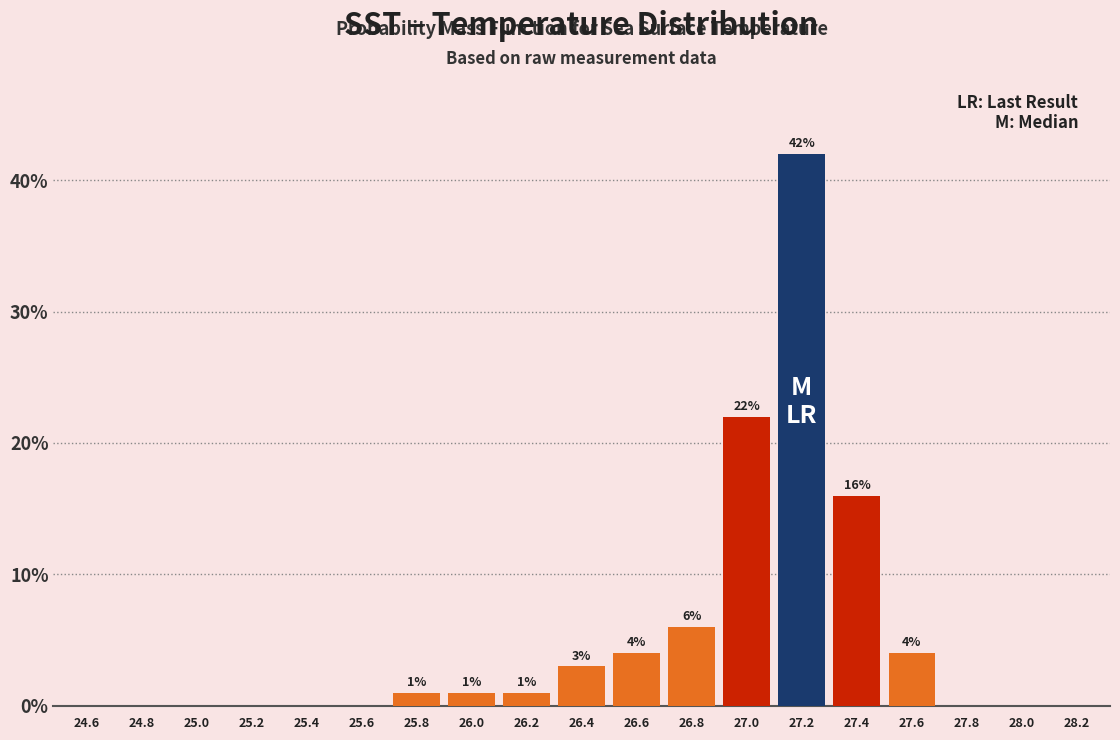

Reading right to left, transcribe all the data shown in this chart.

28.2=0	28.0=0	27.8=0	27.6=4	27.4=16	27.2=42	27.0=22	26.8=6	26.6=4	26.4=3	26.2=1	26.0=1	25.8=1	25.6=0	25.4=0	25.2=0	25.0=0	24.8=0	24.6=0